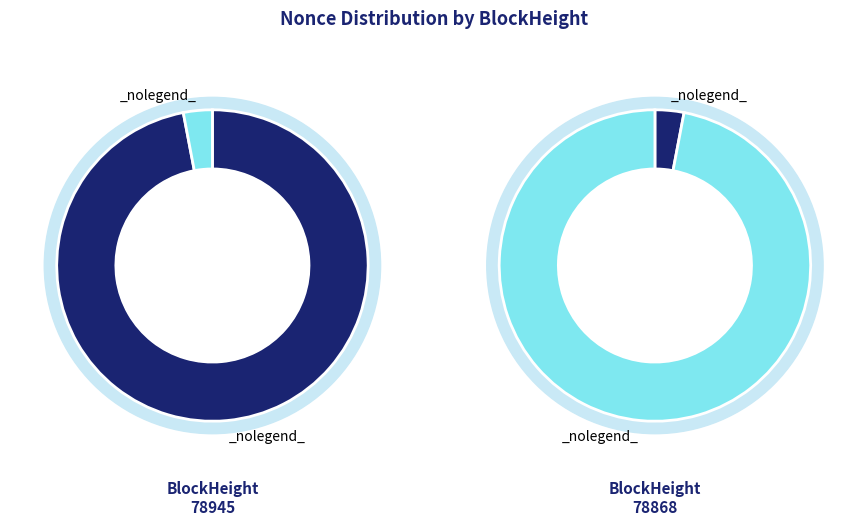

Which category has the biggest portion of the pie?

78868